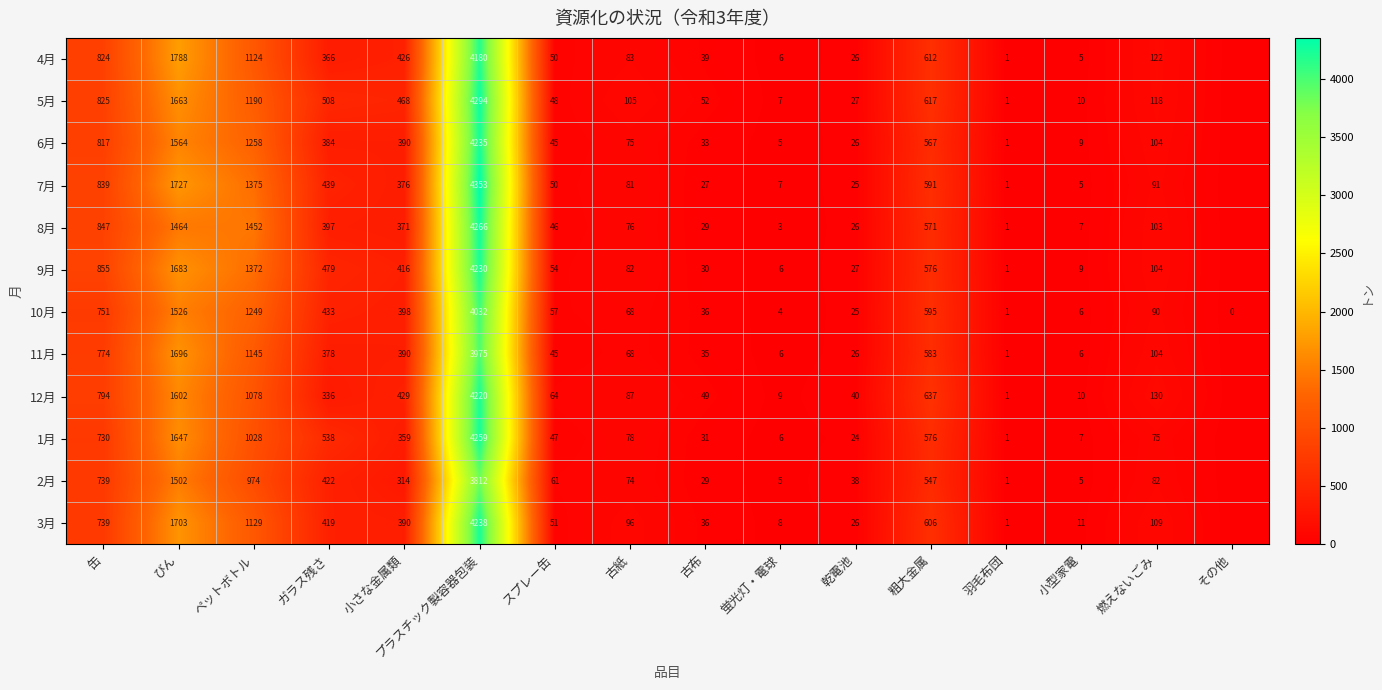

Rank the series at ペットボトル from lowest to highest value.

2月, 1月, 12月, 4月, 3月, 11月, 5月, 10月, 6月, 9月, 7月, 8月